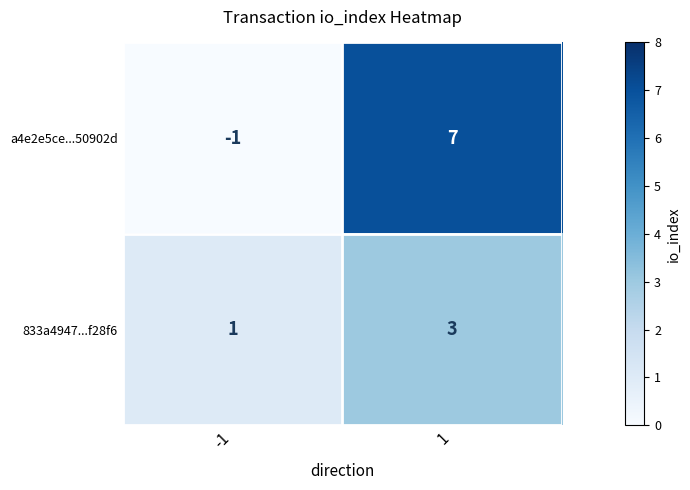

Count the number of data series in this chart.

2